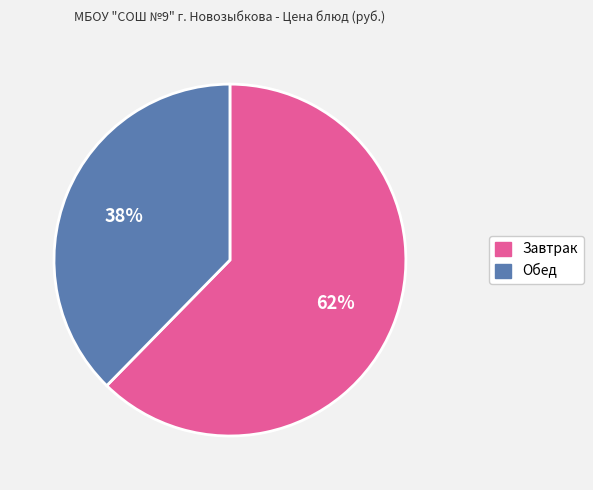

Is there any slice that represents more than half of the pie?

Yes